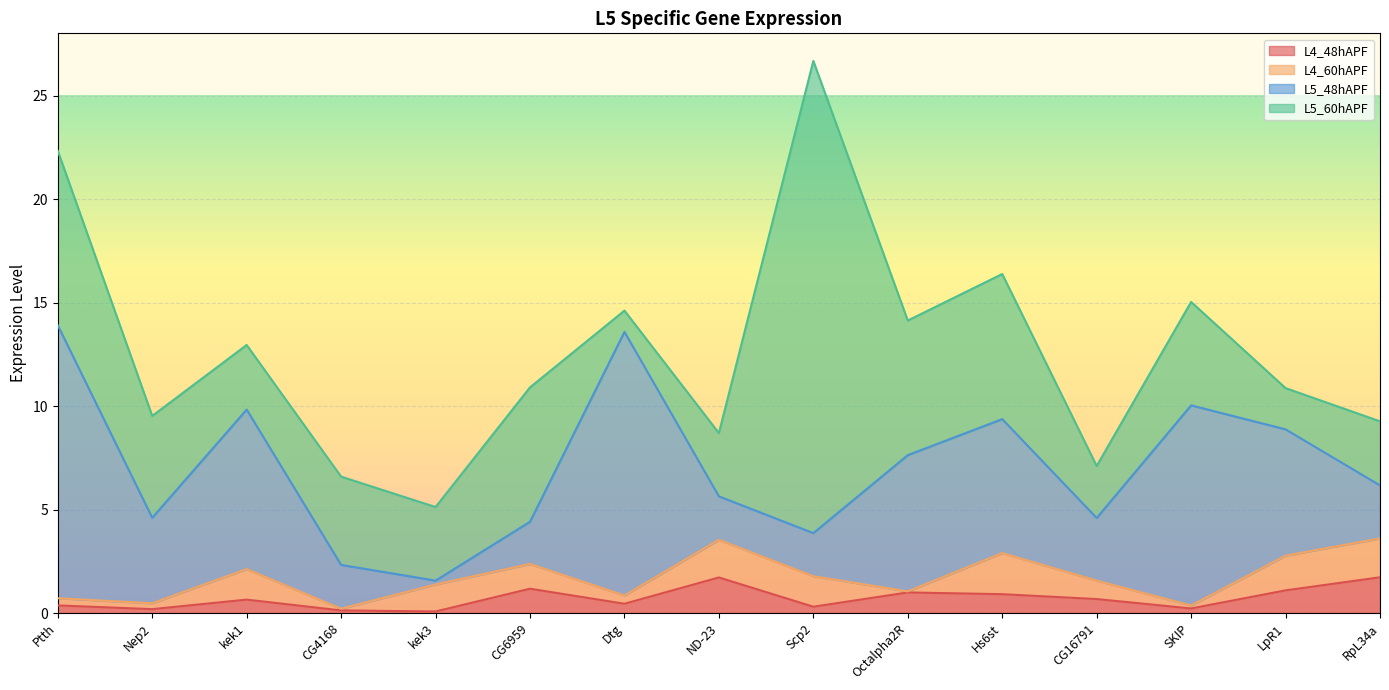

Reading left to right, extract all data points from this chart.

L4_48hAPF: Ptth=0.4	Nep2=0.2	kek1=0.6	CG4168=0.1	kek3=0.1	CG6959=1.2	Dtg=0.4	ND-23=1.7	Scp2=0.3	Octalpha2R=1.0	Hs6st=0.9	CG16791=0.7	SKIP=0.2	LpR1=1.1	RpL34a=1.7
L4_60hAPF: Ptth=0.3	Nep2=0.3	kek1=1.5	CG4168=0.1	kek3=1.3	CG6959=1.2	Dtg=0.4	ND-23=1.8	Scp2=1.5	Octalpha2R=0.1	Hs6st=2.0	CG16791=0.9	SKIP=0.1	LpR1=1.7	RpL34a=1.9
L5_48hAPF: Ptth=13.2	Nep2=4.1	kek1=7.7	CG4168=2.1	kek3=0.2	CG6959=2.0	Dtg=12.7	ND-23=2.1	Scp2=2.1	Octalpha2R=6.6	Hs6st=6.5	CG16791=3.0	SKIP=9.7	LpR1=6.1	RpL34a=2.6
L5_60hAPF: Ptth=8.4	Nep2=4.9	kek1=3.1	CG4168=4.3	kek3=3.6	CG6959=6.5	Dtg=1.0	ND-23=3.1	Scp2=22.8	Octalpha2R=6.5	Hs6st=7.0	CG16791=2.5	SKIP=5.0	LpR1=2.0	RpL34a=3.1